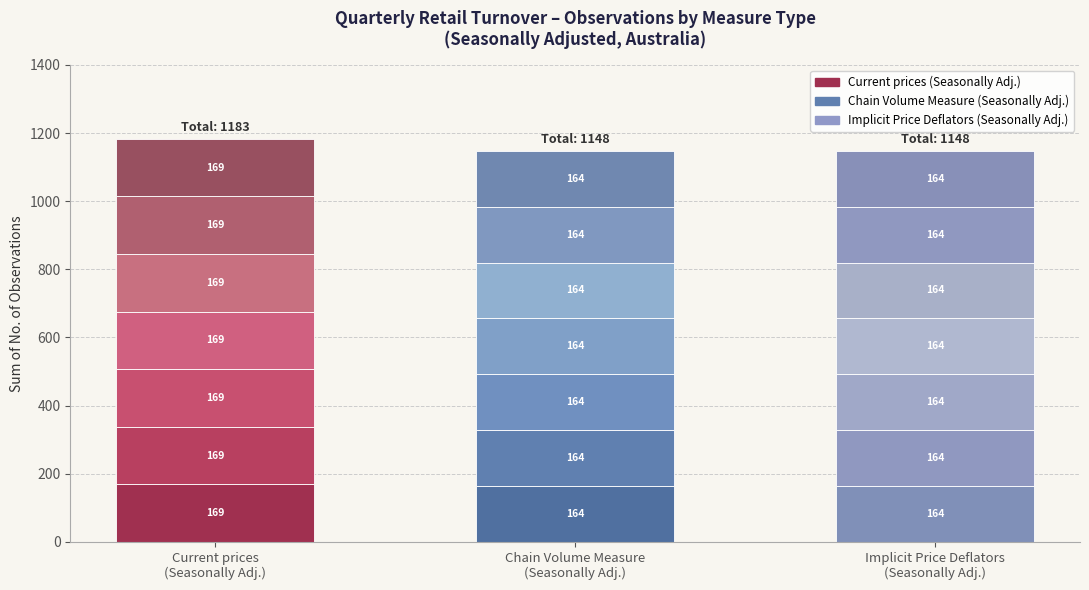

Reading left to right, transcribe all the data shown in this chart.

Current prices: A3350268A=169	A3350312X=169	A3350270L=169	A3350214V=169	A3350236J=169	A3350314C=169	A3350234C=169
Chain Volume Measure: A3350268A=164	A3350312X=164	A3350270L=164	A3350214V=164	A3350236J=164	A3350314C=164	A3350234C=164
Implicit Price Deflators: A3350268A=164	A3350312X=164	A3350270L=164	A3350214V=164	A3350236J=164	A3350314C=164	A3350234C=164